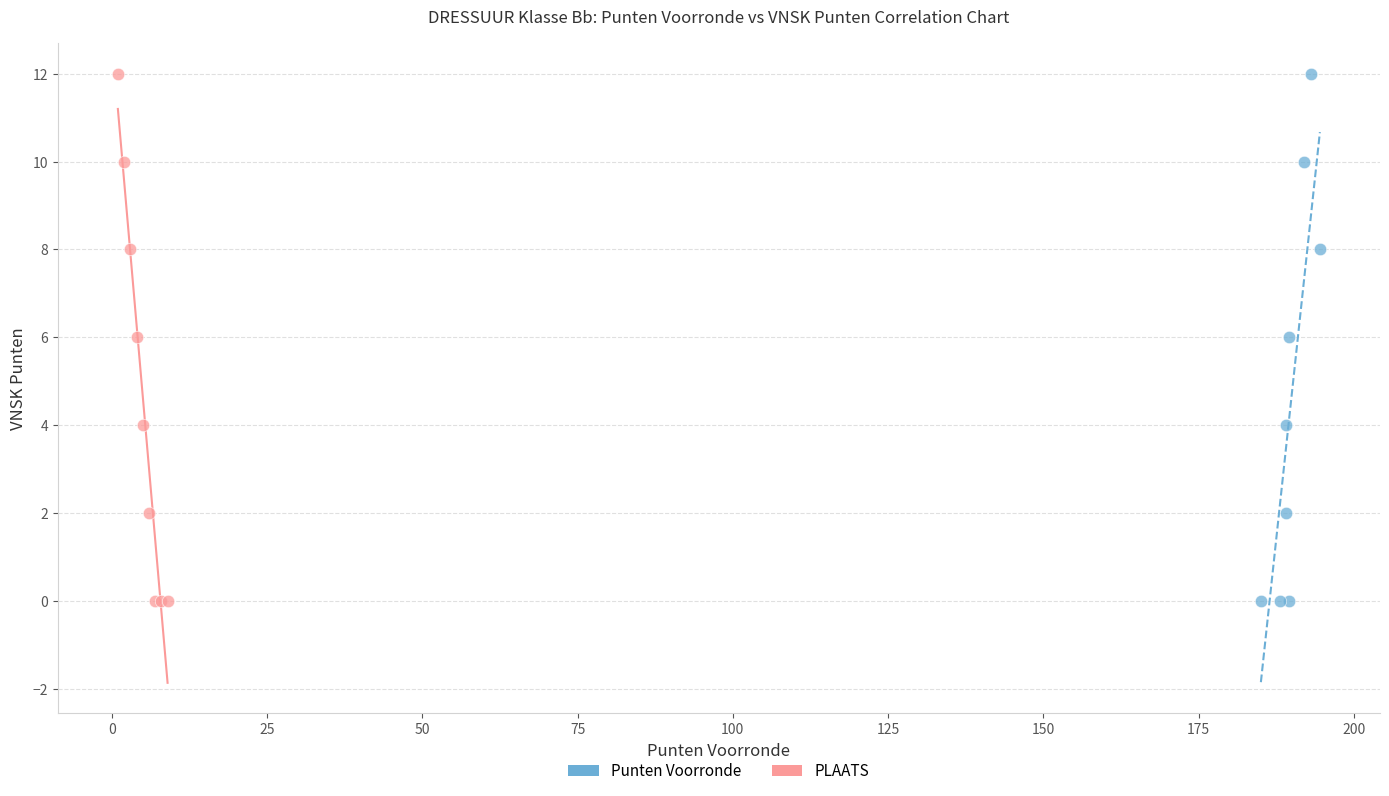

What are all the series names shown in the legend?

Punten Voorronde, PLAATS